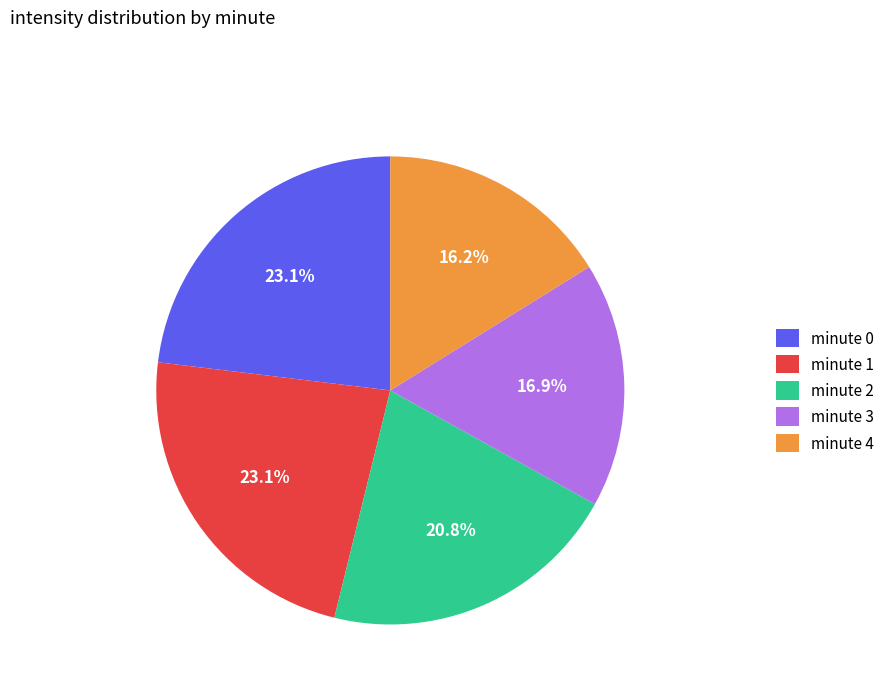

Is it true that minute 2 is 21% of the pie?

True